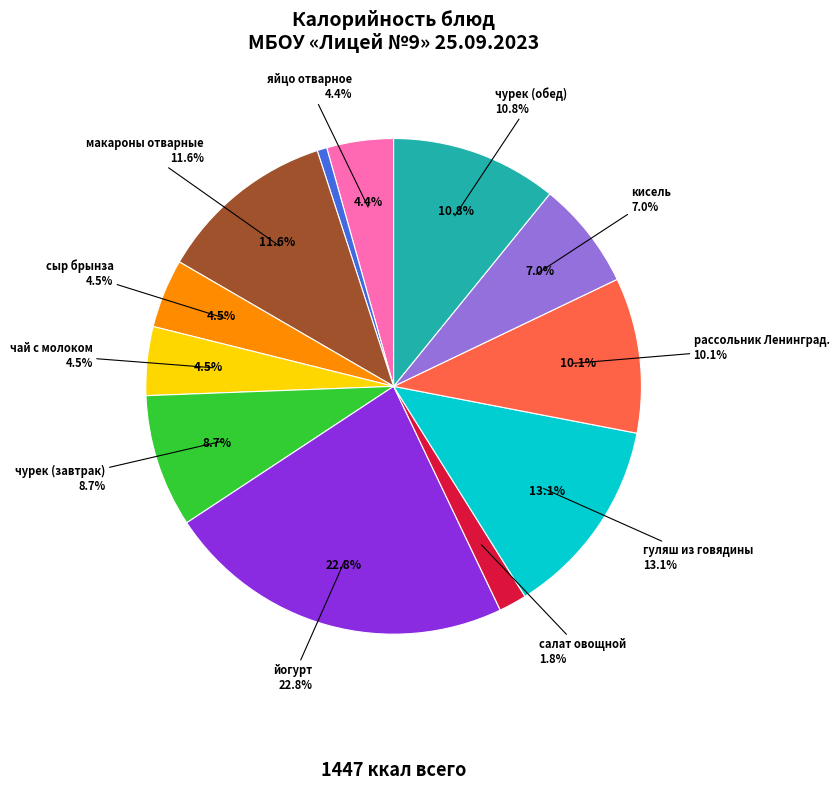

To the nearest percent, what percentage of the pie is чурек (завтрак)?

9%